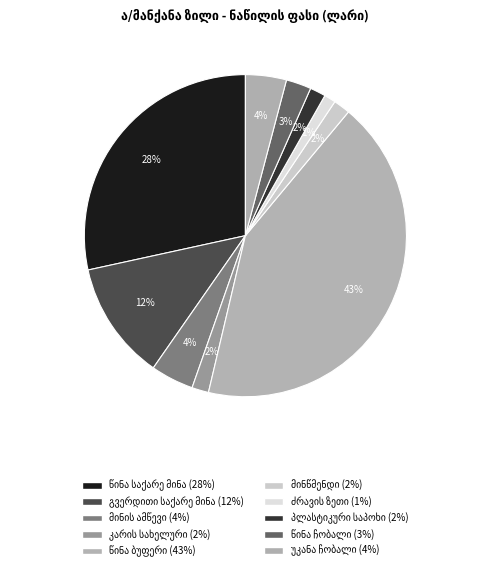

Rank the categories by value from highest to lowest.

წინა ბუფერის შეცვლა, წინა საქარე მინის შეცვლა, გვერდითი საქარე მინის შეცვლა, მინის ამწევის მექანიზმის შეცვლა, უკანა ჩობალის შეცვლა, წინა ჩობალის შეცვლა, კარის სახელურის შეცვლა, მინწმენდის ჩოთქები, პლასტიკური საპოხი, ძრავის ზეთი